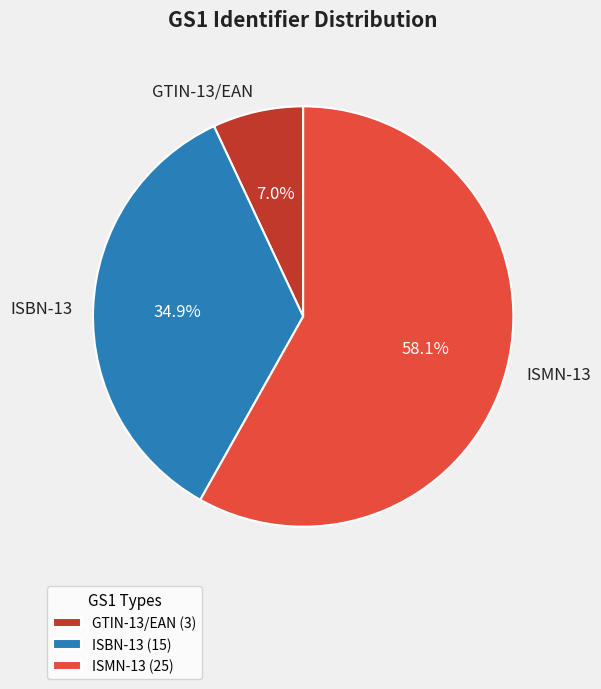

True or false: GTIN-13/EAN accounts for 7% of the total.

True